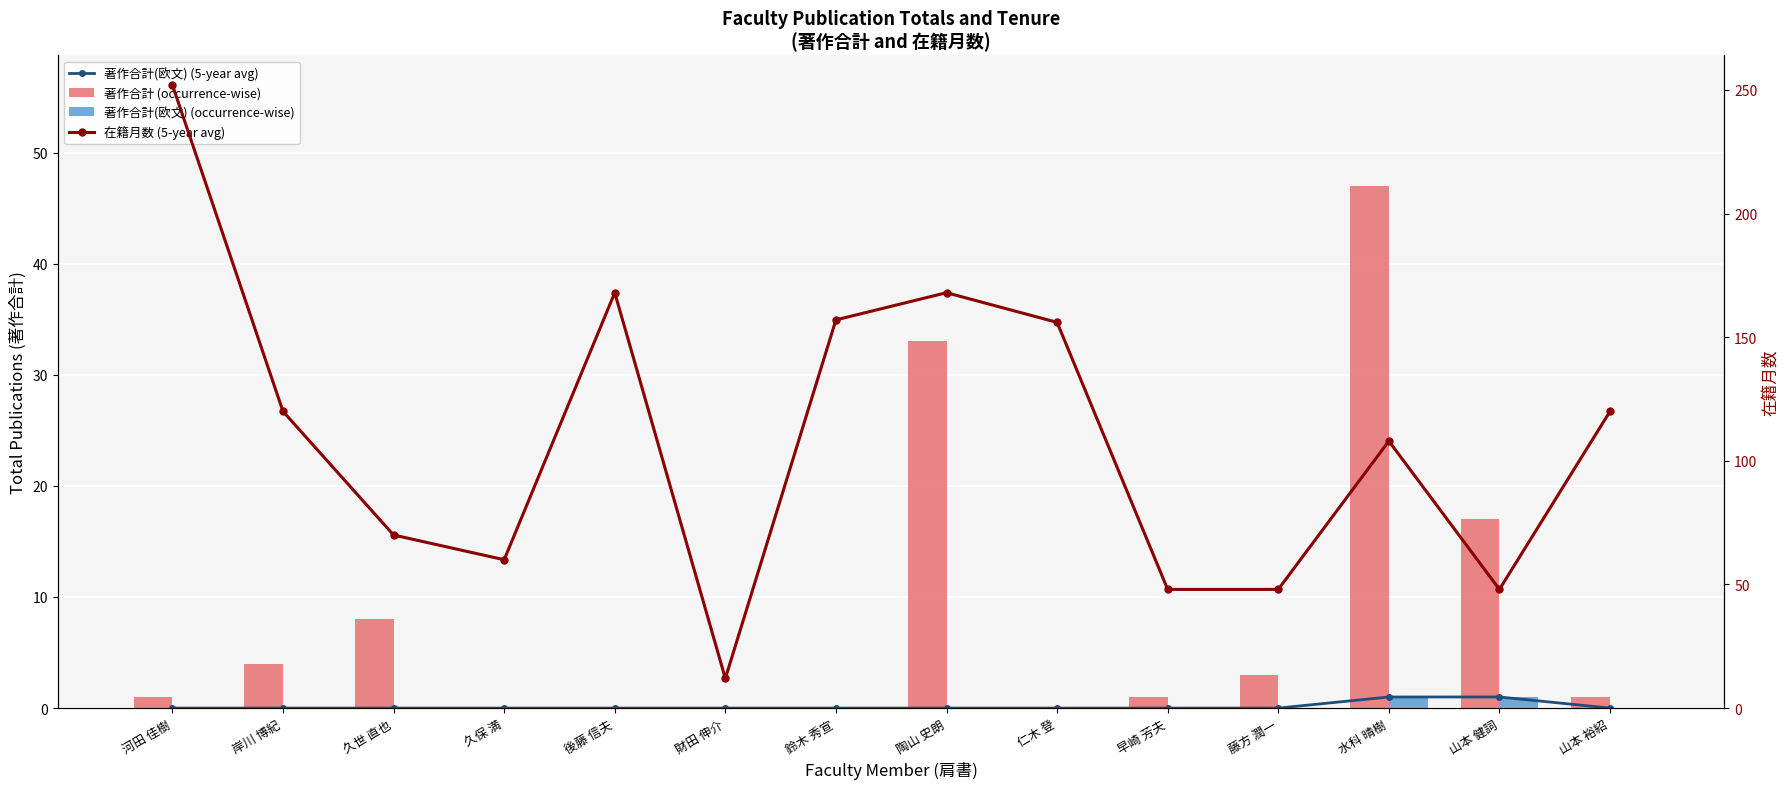

What is the spread (max minus min) of values at 鈴木 秀宣?

157